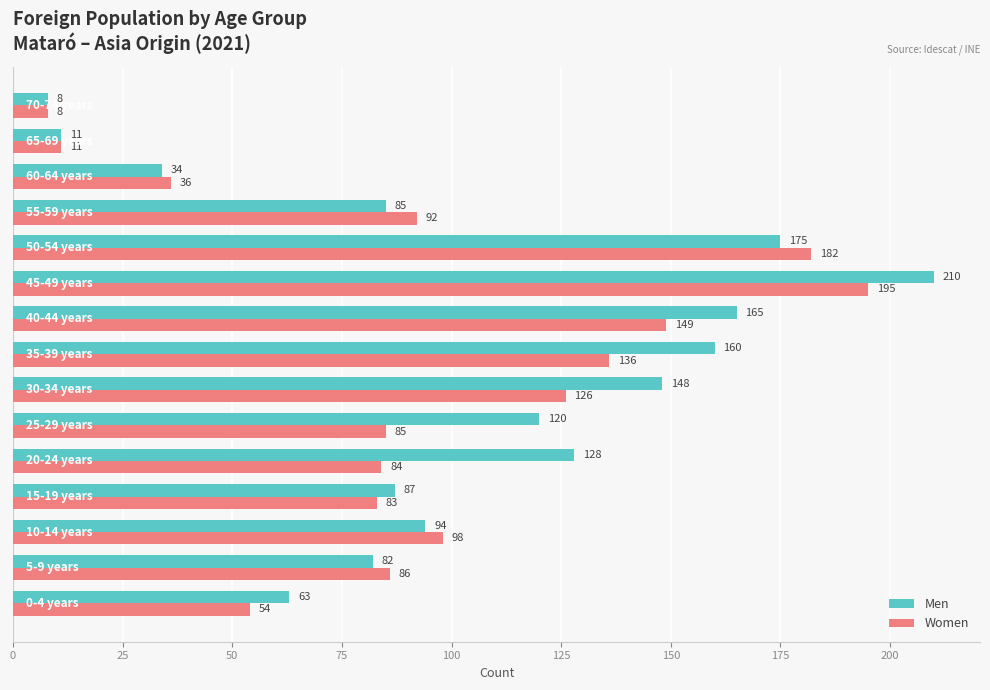

Which series has the largest total across all categories?

Men